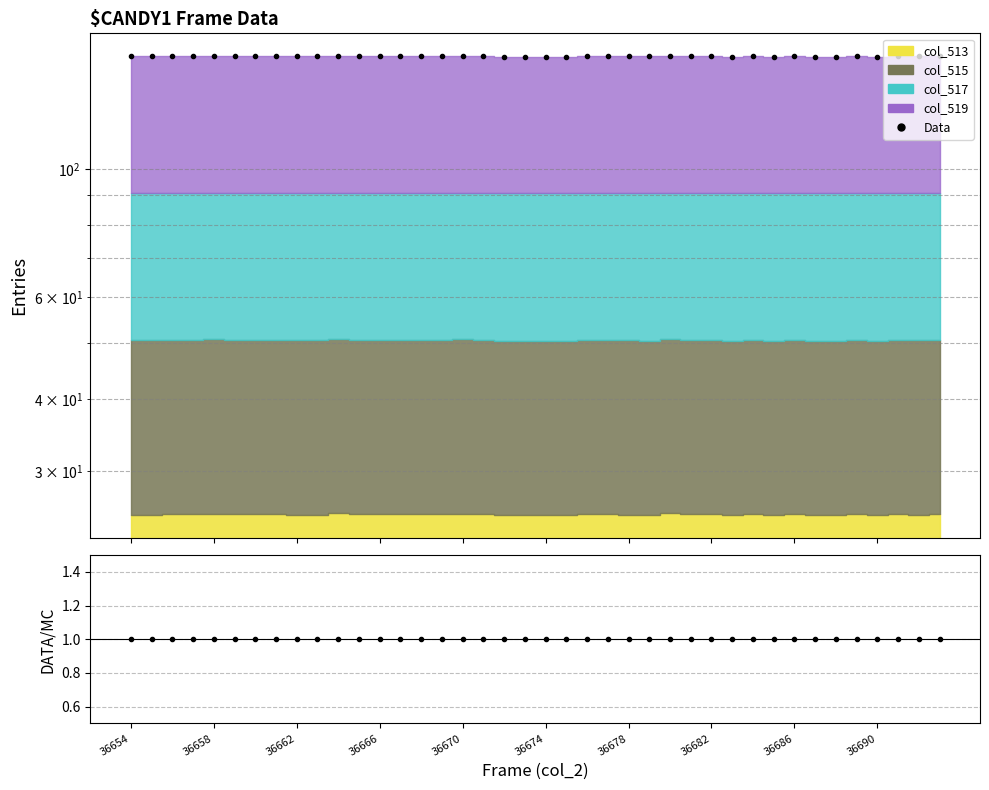

Where is DATA/MC nearest to the value 1?

36654